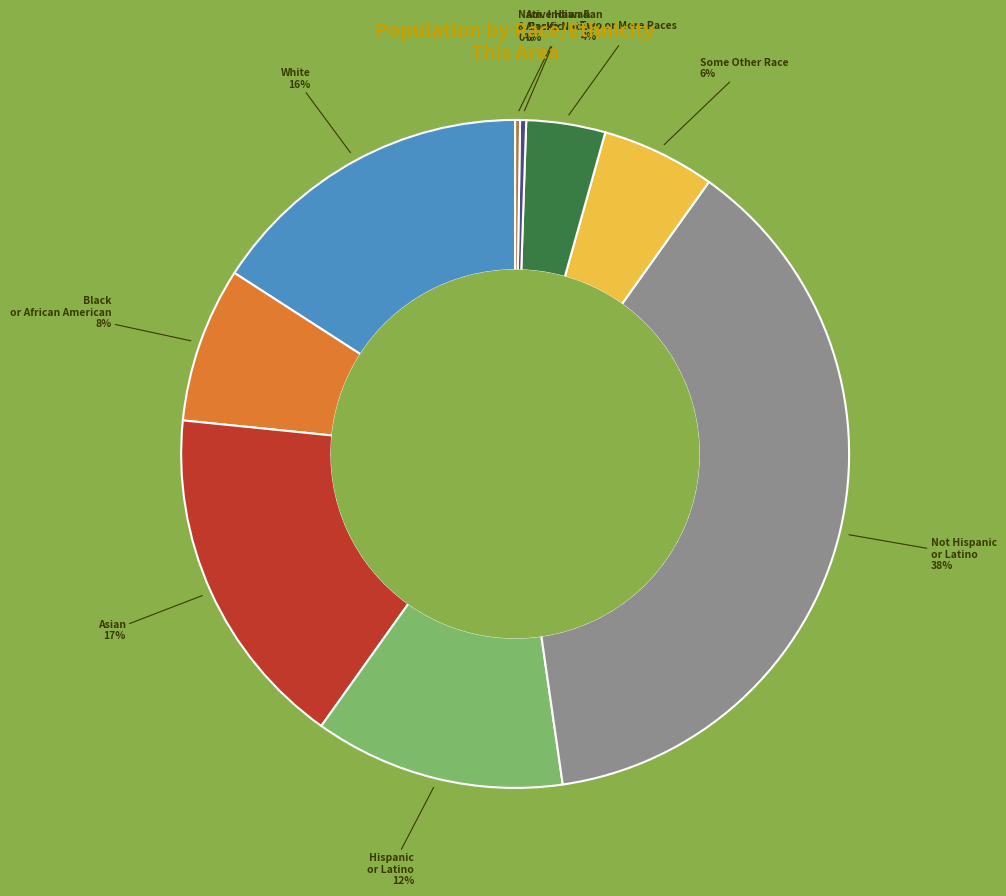

Is there any slice that represents more than half of the pie?

No